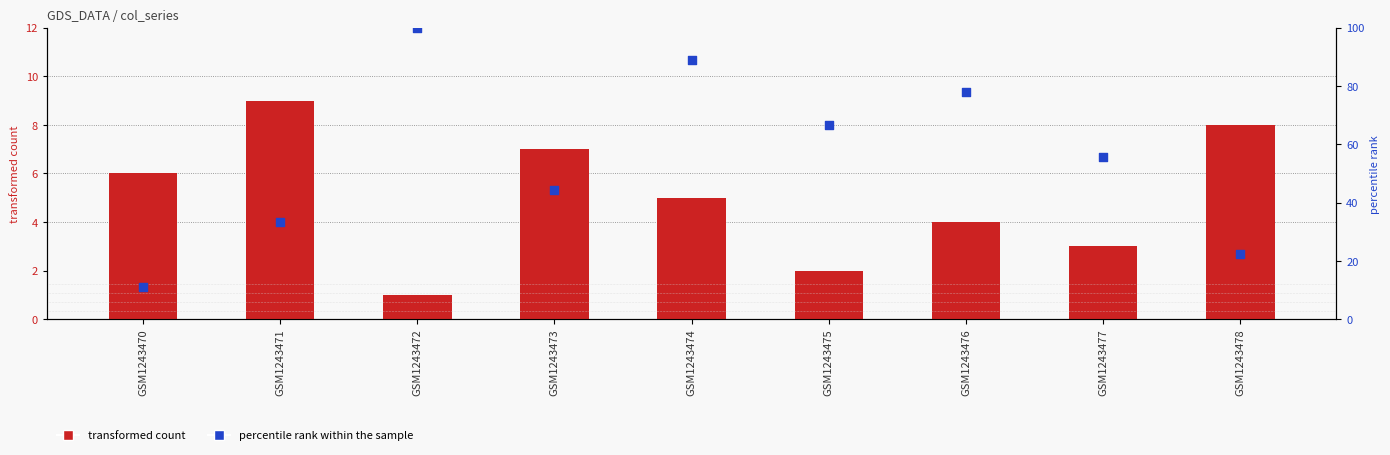

Which series has the largest total across all categories?

percentile rank within the sample